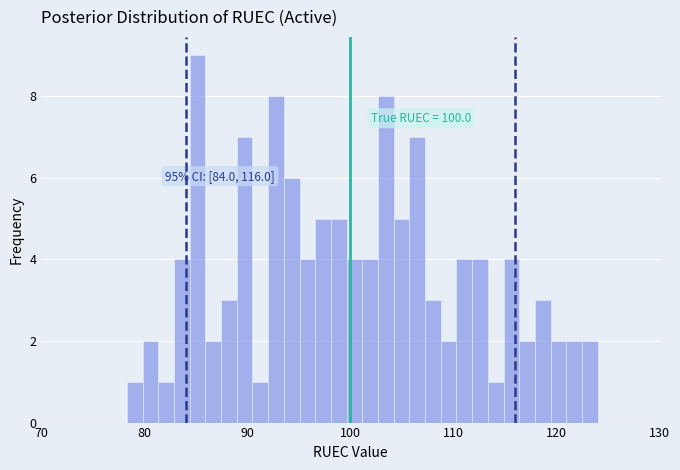

Read against the x-axis, roughly where is the centre of the tallest bar?

85